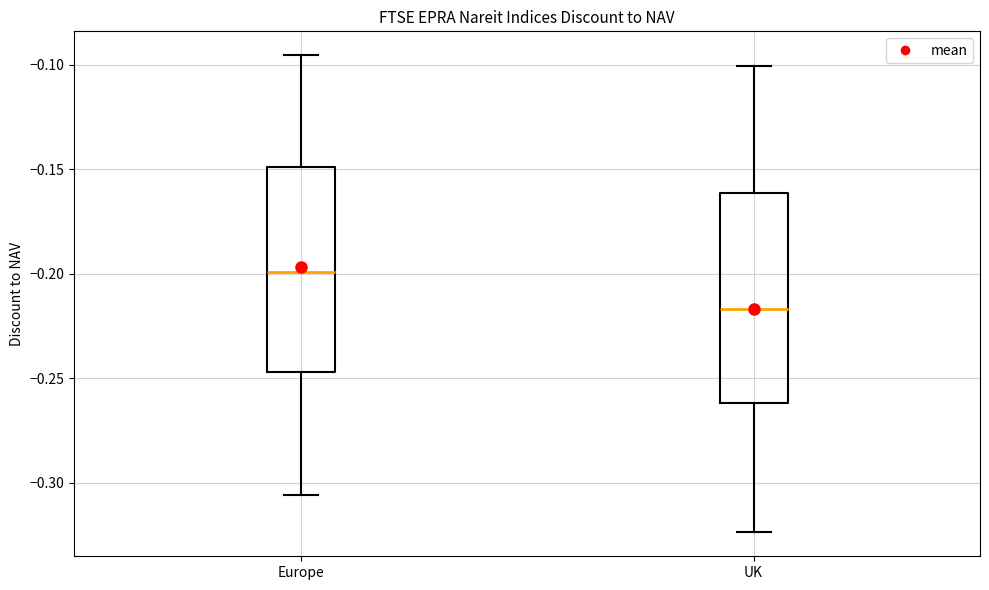

Reading left to right, read every box against the y-axis: the position of its median line, the range the box covers, and the ends of its whiskers. The values are not printed on the chart, so give them approximately, as read against the axis.

Europe: median -0.200, box -0.245 to -0.150, whiskers -0.305 to -0.095
UK: median -0.215, box -0.260 to -0.160, whiskers -0.325 to -0.100